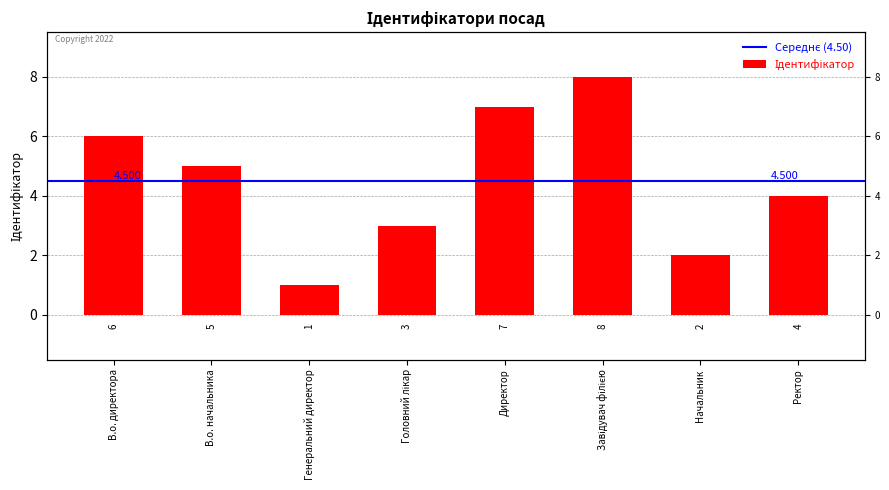

At which category does the chart reach its minimum across all series?

Генеральний директор